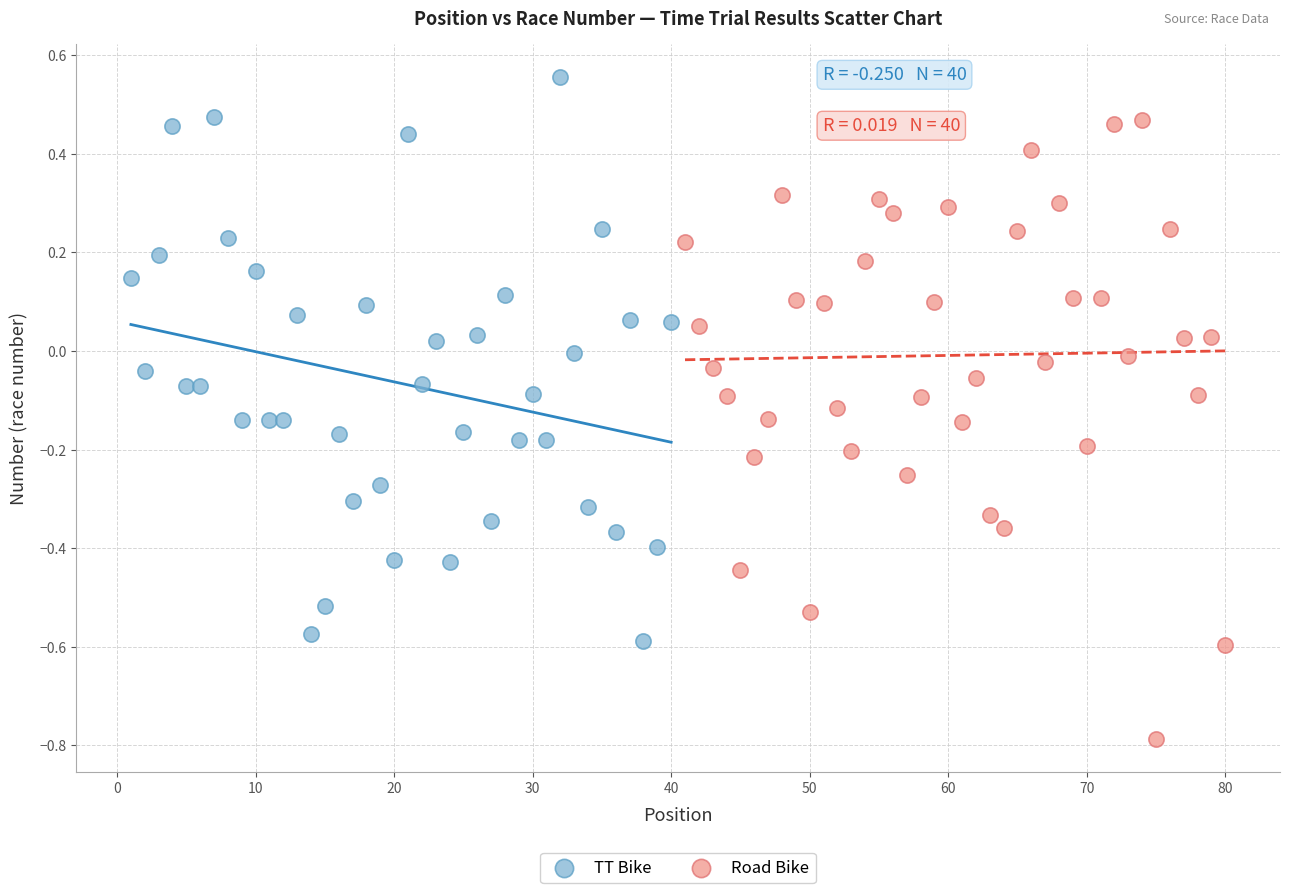

Which series reaches the minimum Y coordinate?

Road Bike